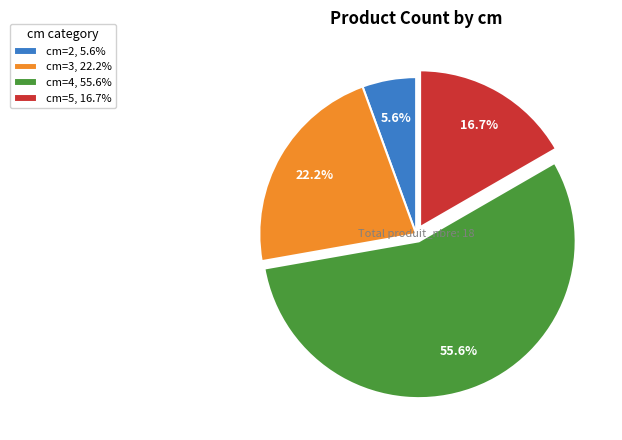

Combined, do cm=5, 16.7% and cm=2, 5.6% account for over 50%?

No